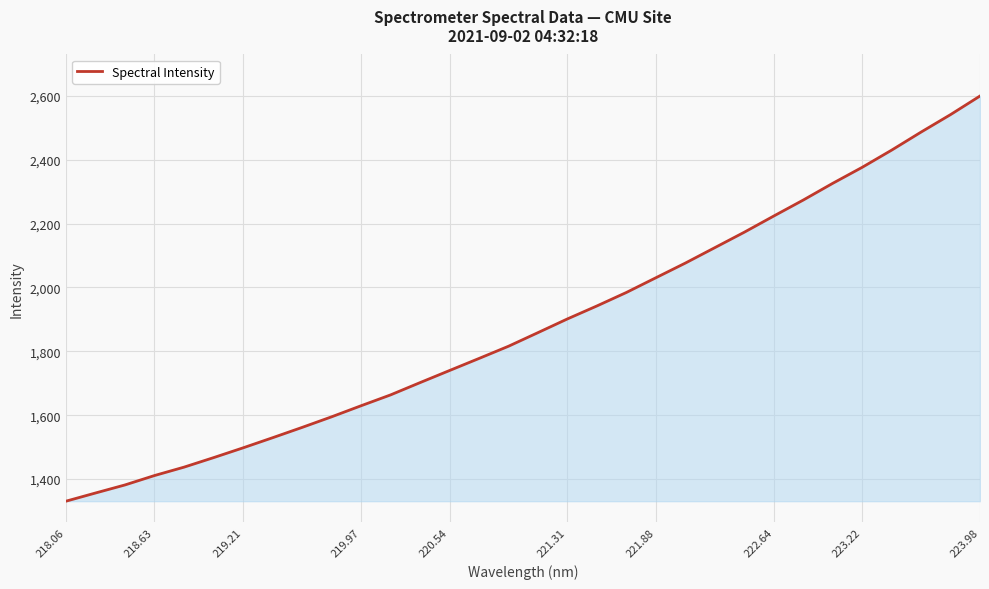

What is the smallest value displayed?

1330.9